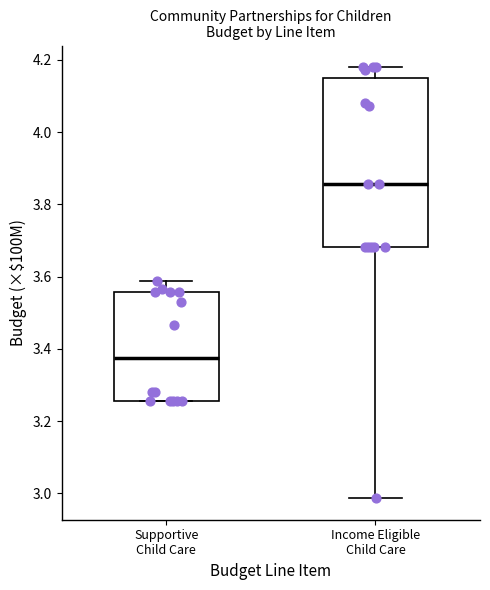

Reading left to right, read every box against the y-axis: the position of its median line, the range the box covers, and the ends of its whiskers. The values are not printed on the chart, so give them approximately, as read against the axis.

Supportive Child Care: median 3.38, box 3.26 to 3.56, whiskers 3.26 to 3.58
Income Eligible Child Care: median 3.86, box 3.68 to 4.14, whiskers 2.98 to 4.18